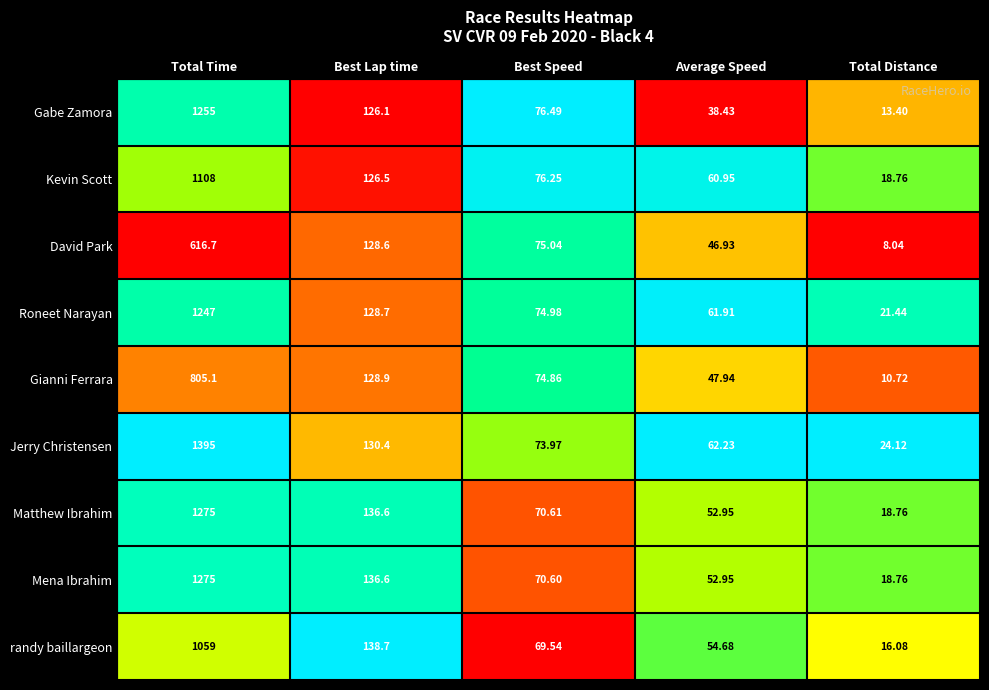

Which series has the largest total across all categories?

Jerry Christensen